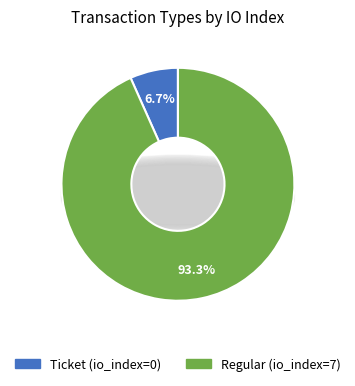

Count the number of slices in the pie.

2